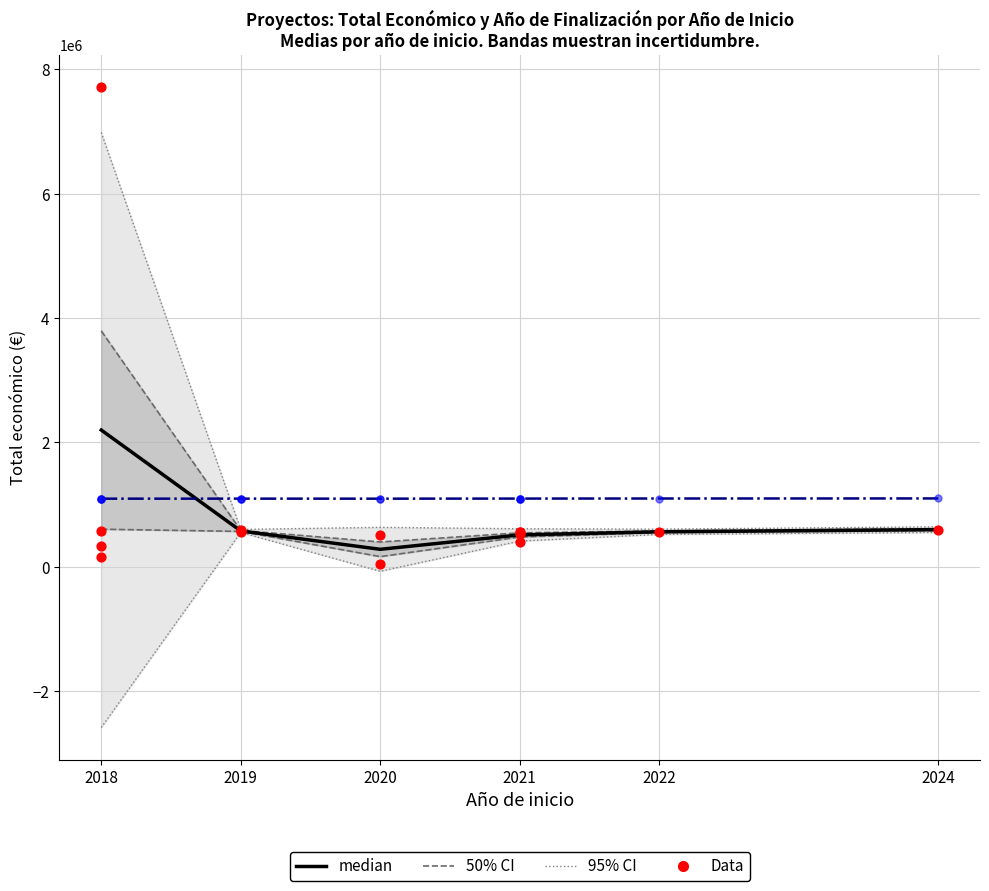

At how many categories does at least one series exceed 2333318?

1